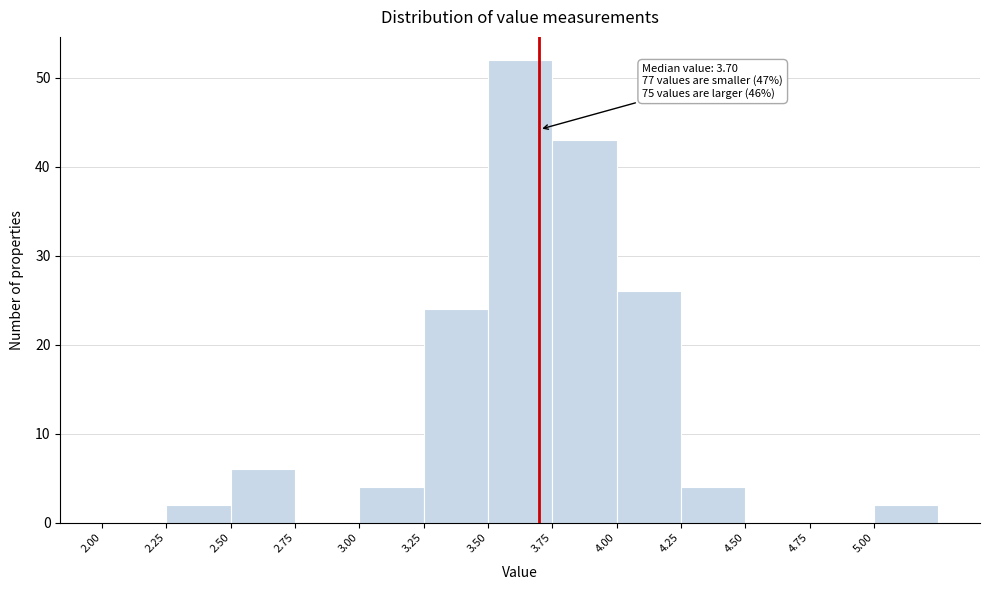

Which range on the x-axis has the tallest bar?

3.50 to 3.75